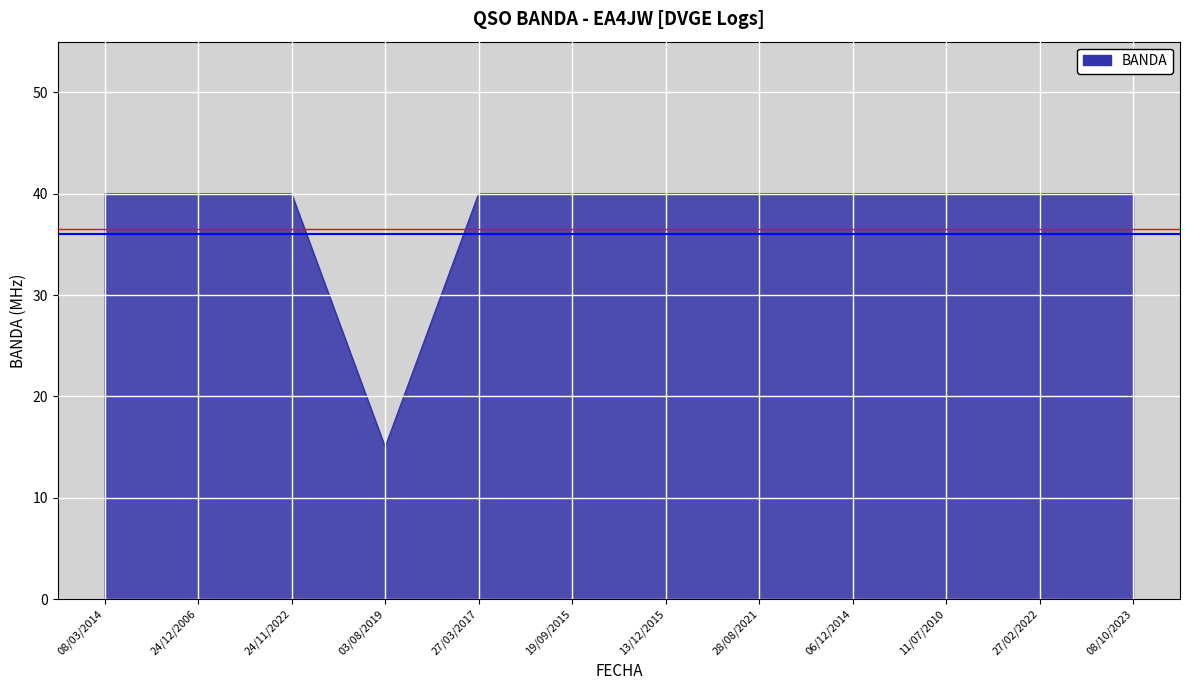

Reading right to left, transcribe all the data shown in this chart.

40	40	40	40	40	40	40	40	15	40	40	40